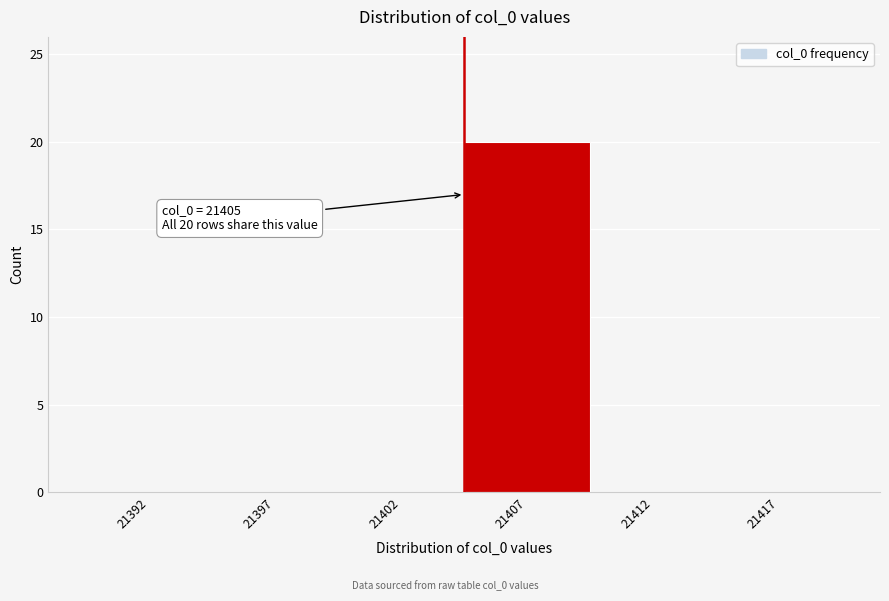

Reading left to right, extract all data points from this chart.

21392=0	21397=0	21402=0	21407=20	21412=0	21417=0